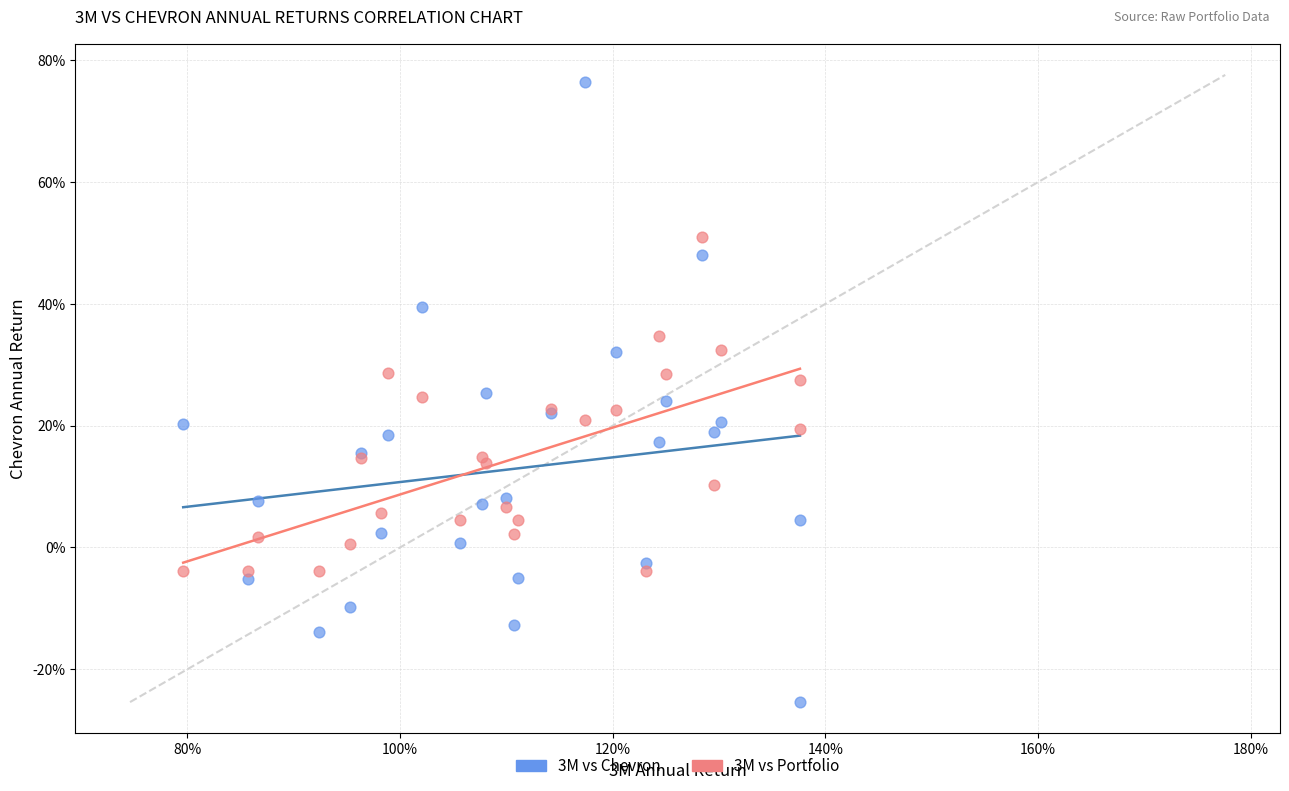

What are all the series names shown in the legend?

3M vs Chevron, 3M vs Portfolio